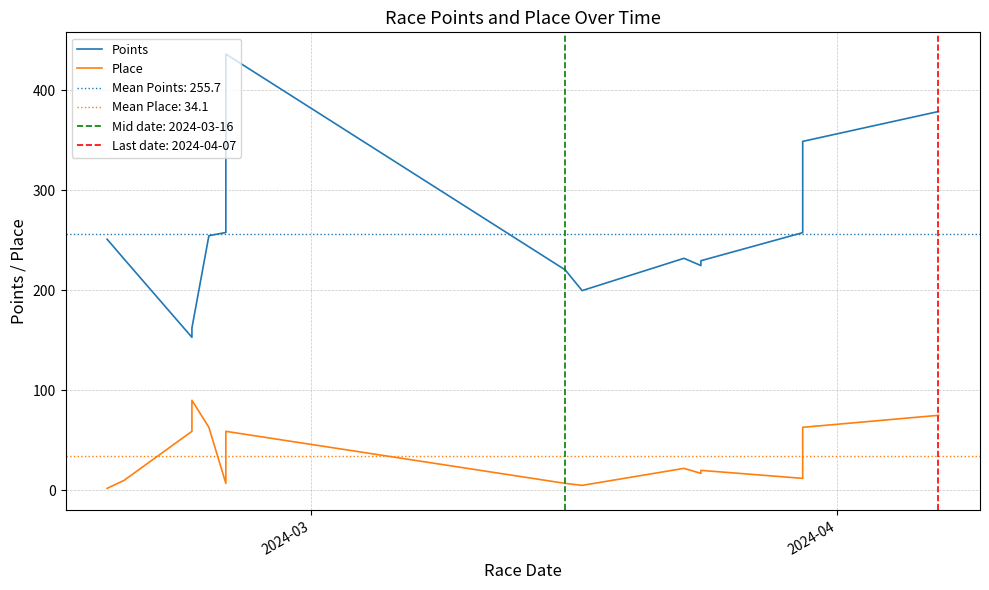

True or false: Place and Points intersect in this chart.

False